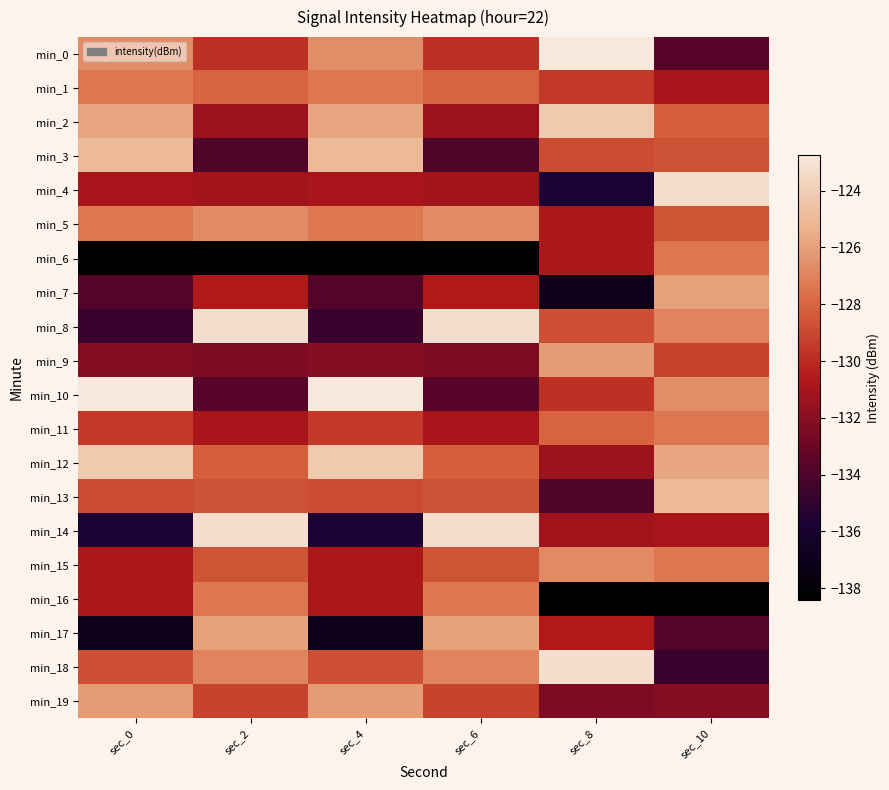

What is the spread (max minus min) of values at sec_0?

15.6